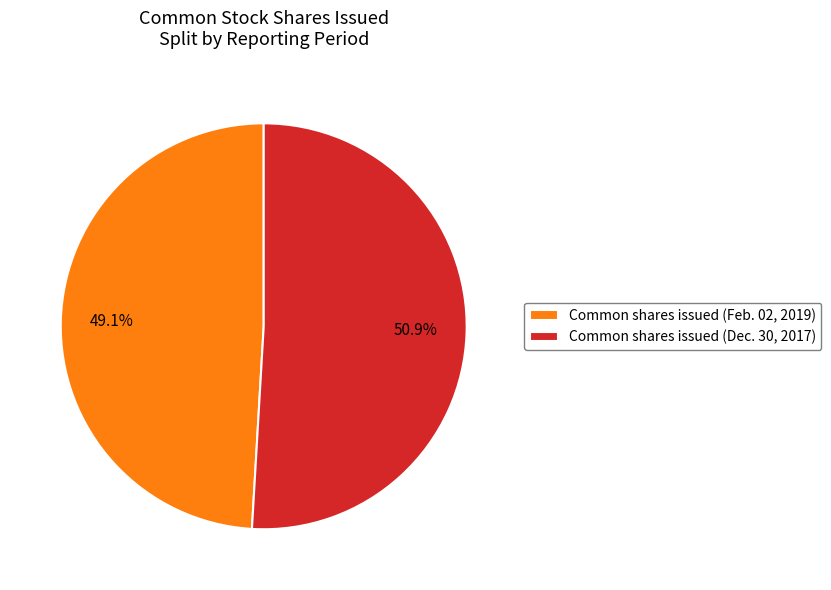

Combined, do Common shares issued (Dec. 30, 2017) and Common shares issued (Feb. 02, 2019) account for over 50%?

Yes